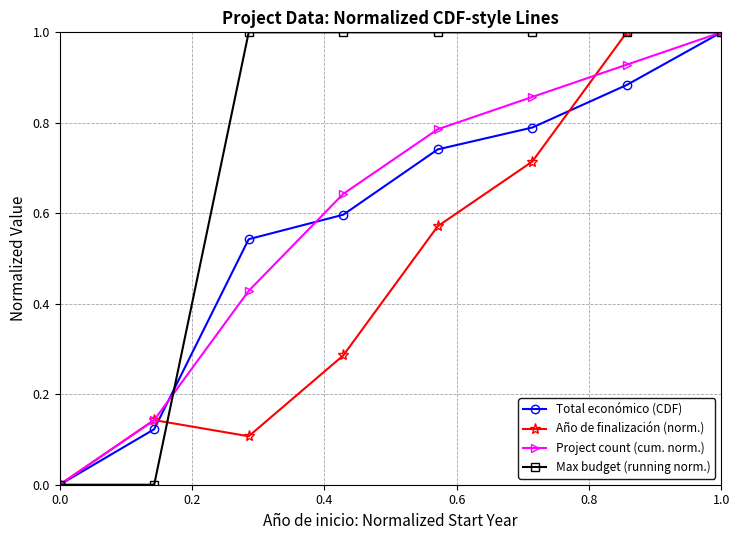

What is the greatest value displayed?

1.0